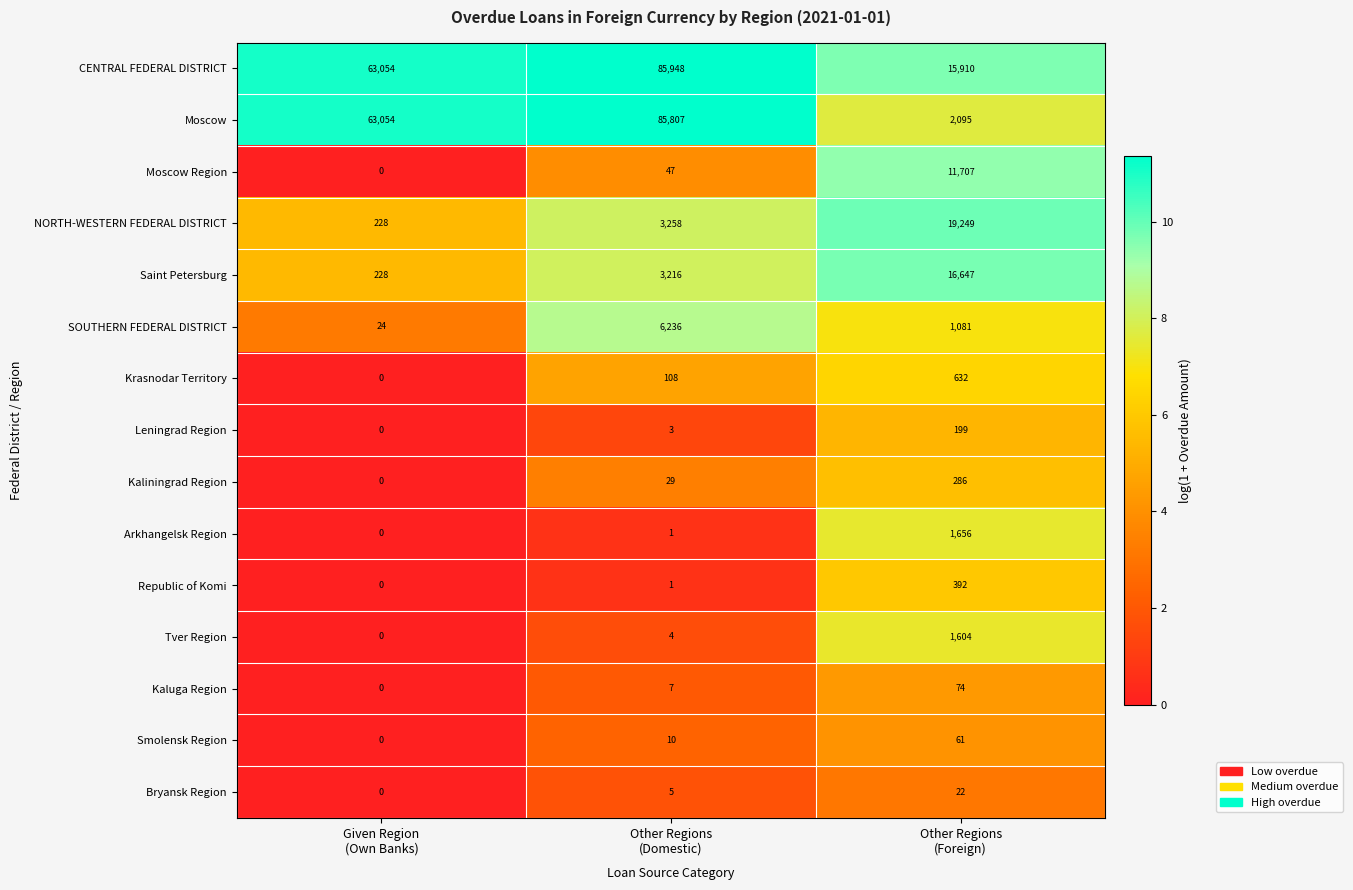

What is the greatest value displayed?

85948